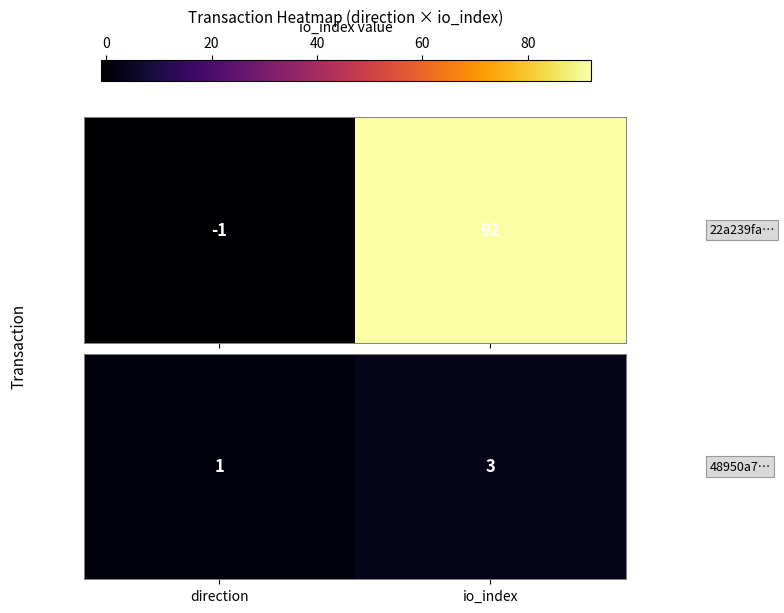

Which has a higher value, direction or io_index?

io_index